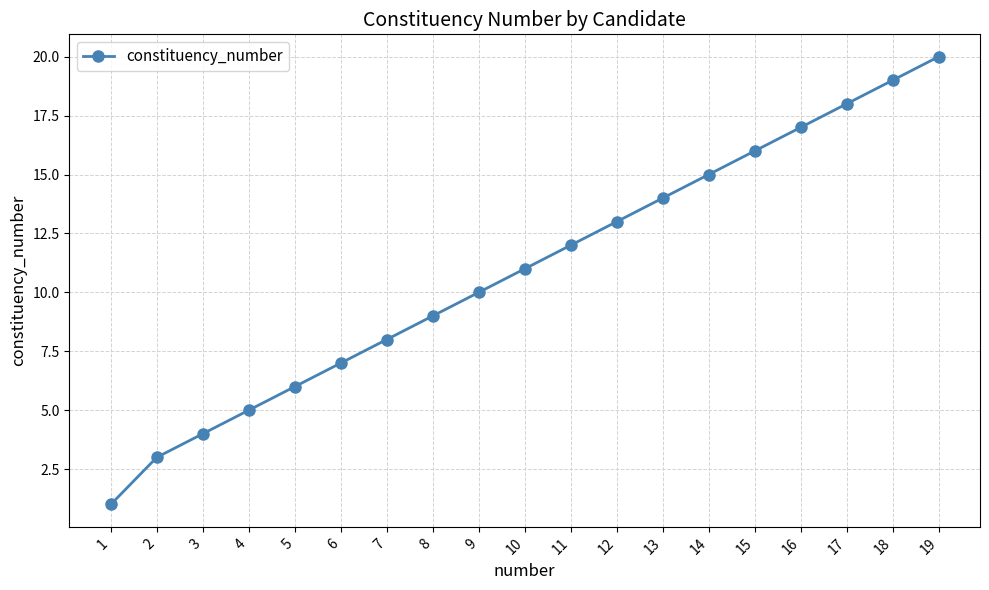

What is the value of the 9th point from the left?

10